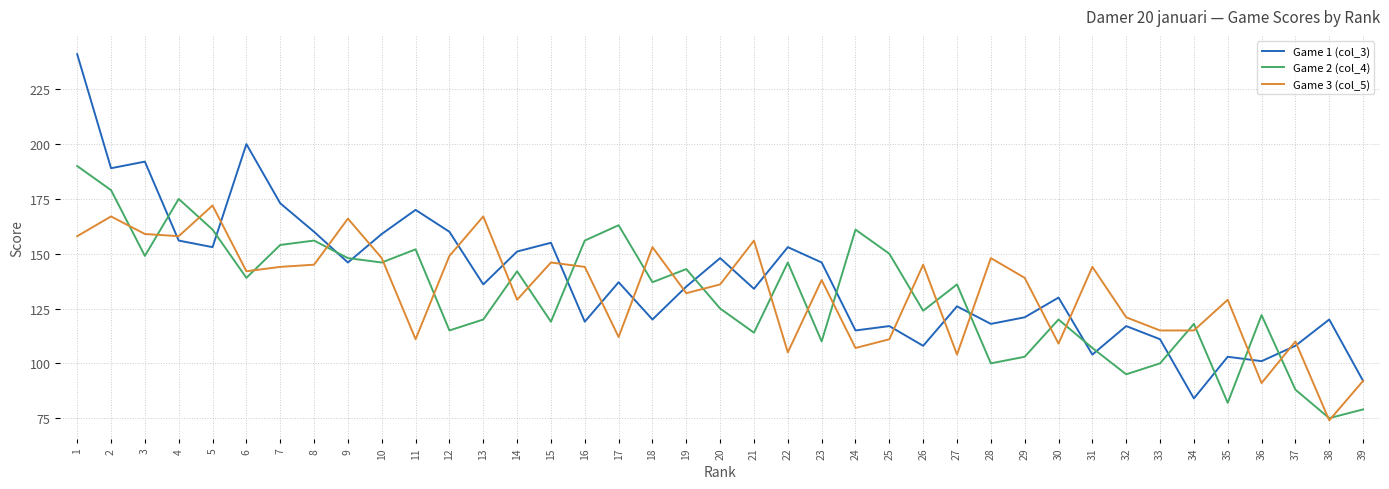

Is the value of Game 2 (col_4) at 12 greater than the value of Game 3 (col_5) at 38?

Yes